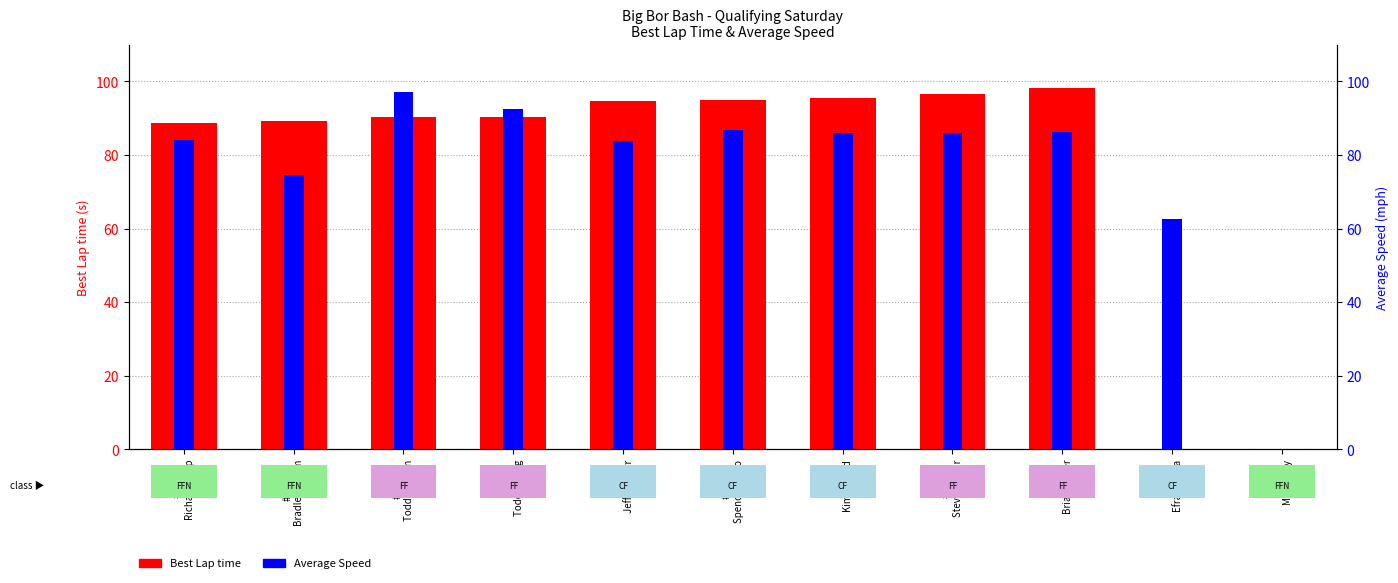

What position from the left is #29
Richard Simp?

1